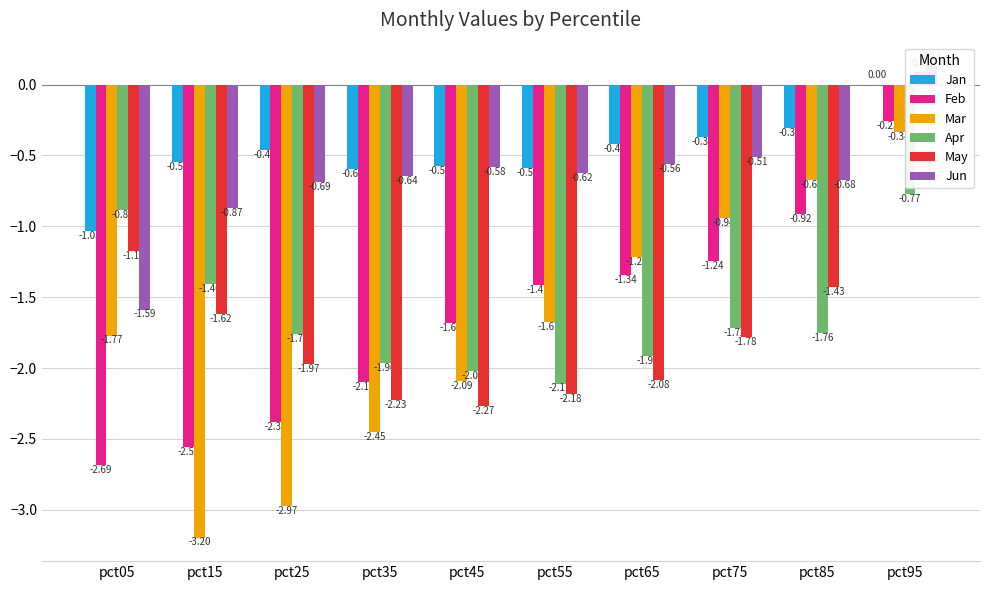

What is the value of the May bar at the 3rd from the left?

-2.0